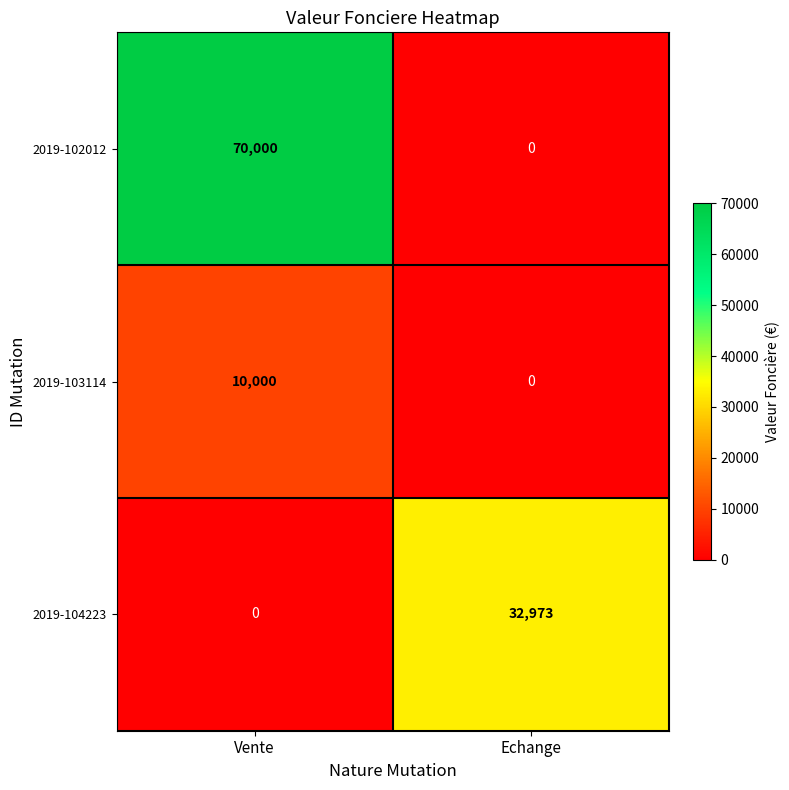

Which series has the widest spread of values?

2019-102012